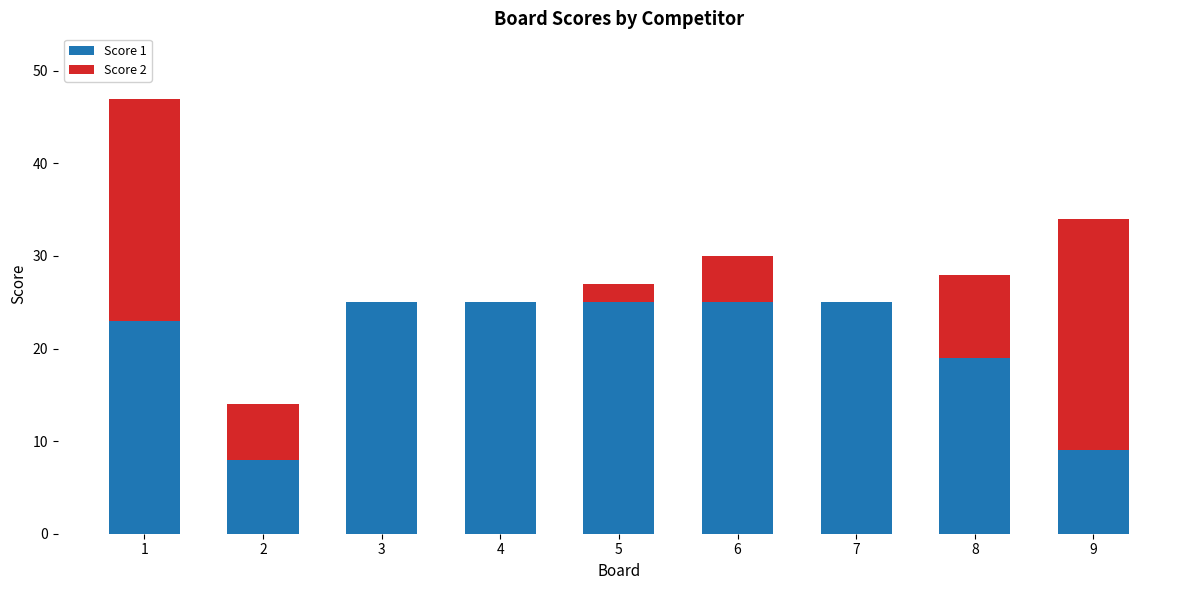

What is the sum of all Score 1 values?

184